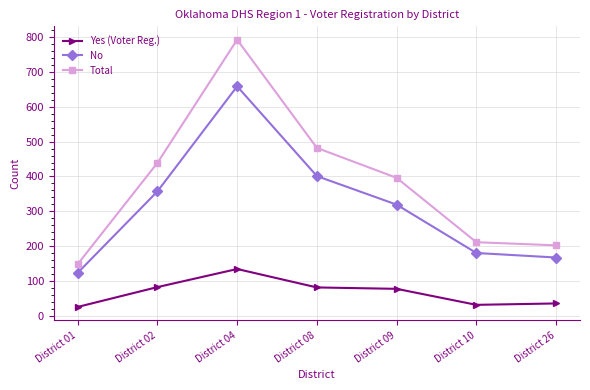

True or false: No and Total intersect in this chart.

False